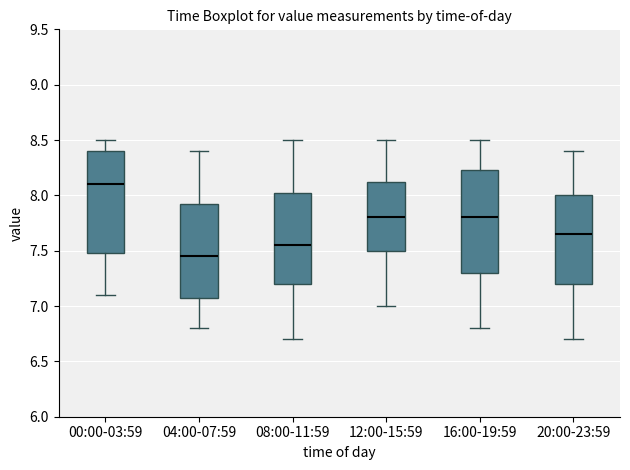

Reading left to right, transcribe this box plot: for each box, give where its median line is, the range the box spans, and where its two whiskers end, as read against the y-axis. The values are not printed on the chart, so give them approximately, as read against the axis.

00:00-03:59: median 8.10, box 7.50 to 8.40, whiskers 7.10 to 8.50
04:00-07:59: median 7.45, box 7.10 to 7.95, whiskers 6.80 to 8.40
08:00-11:59: median 7.55, box 7.20 to 8.05, whiskers 6.70 to 8.50
12:00-15:59: median 7.80, box 7.50 to 8.15, whiskers 7.00 to 8.50
16:00-19:59: median 7.80, box 7.30 to 8.25, whiskers 6.80 to 8.50
20:00-23:59: median 7.65, box 7.20 to 8.00, whiskers 6.70 to 8.40